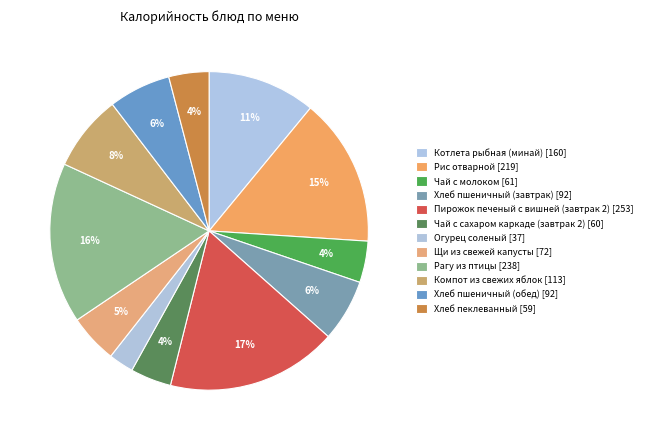

What is the change in value from Чай с молоком to Хлеб пшеничный (завтрак)?

+30.6